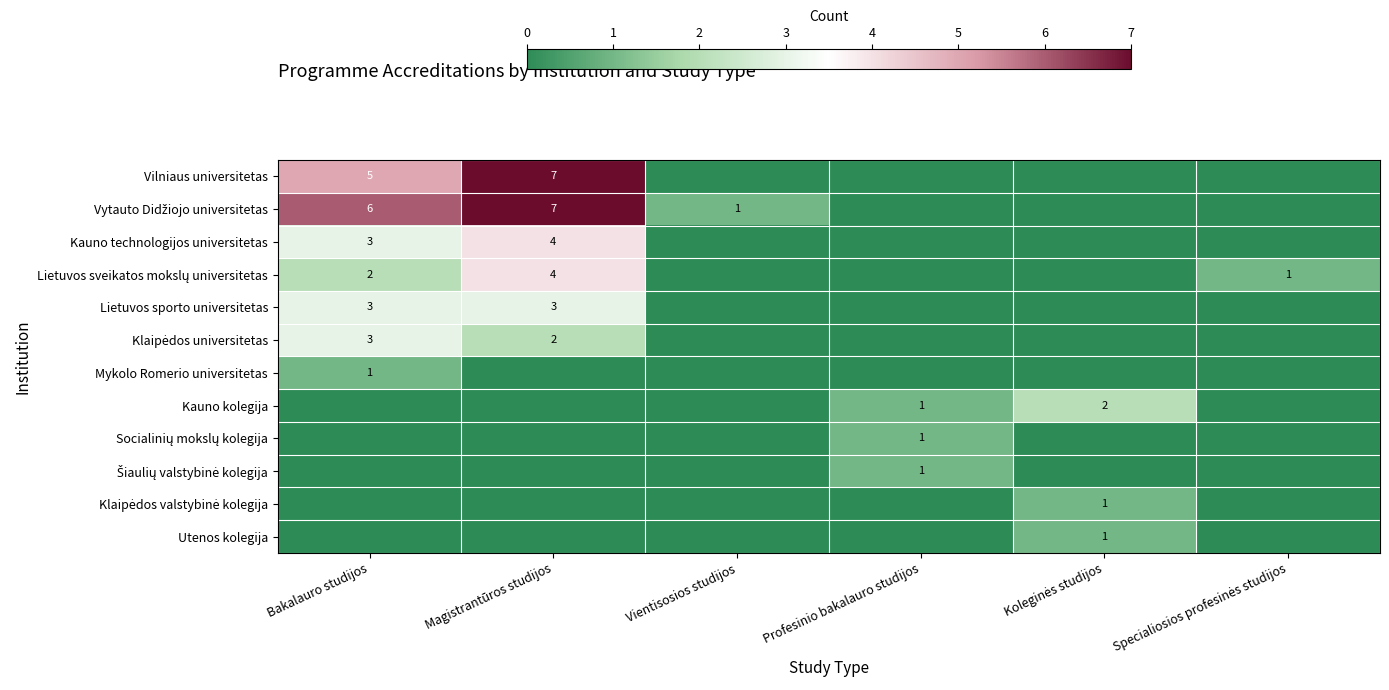

Which category has the lowest value in the Lietuvos sveikatos mokslų universitetas series?

Vientisosios studijos